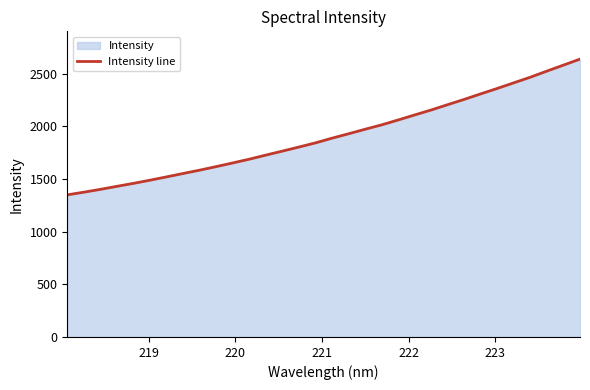

What is the greatest value displayed?

2639.7